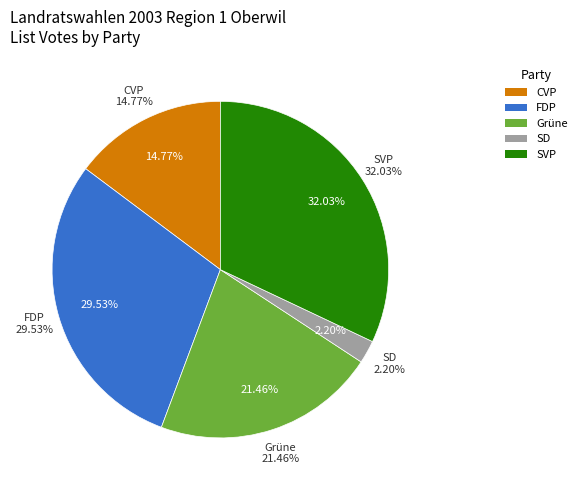

Does any single category account for the majority?

No